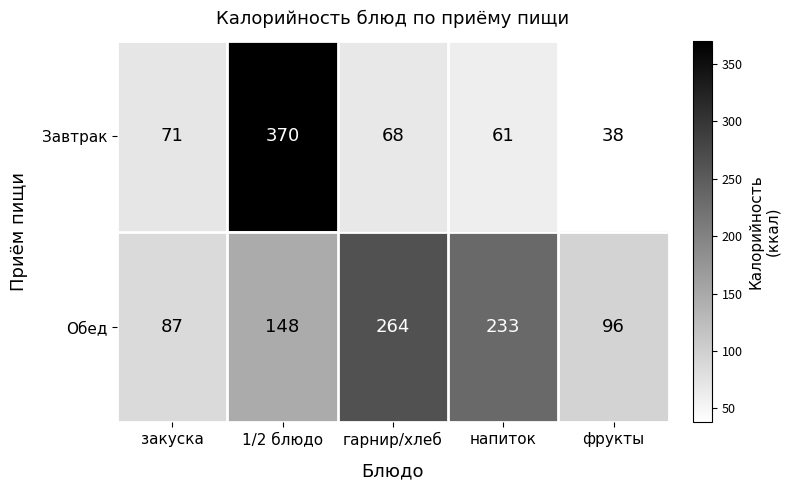

Reading right to left, list all the values displayed in this chart.

Завтрак: 38	61	68	370	71
Обед: 96	233	264	148	87